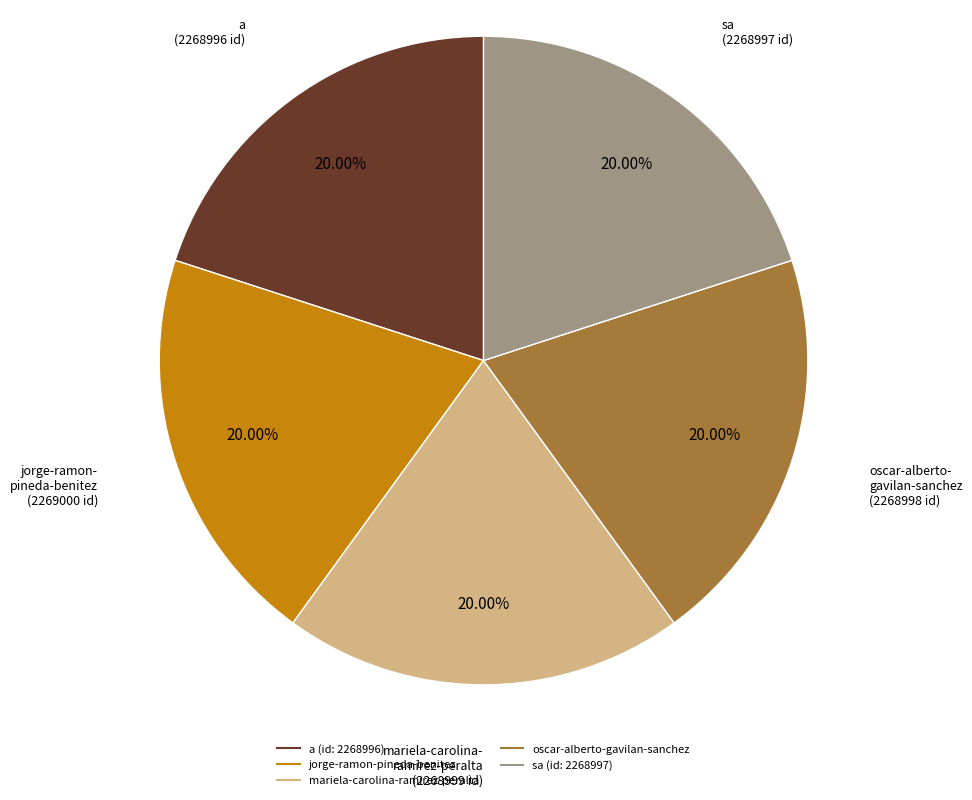

Is oscar-alberto-gavilan-sanchez the majority of the pie?

No